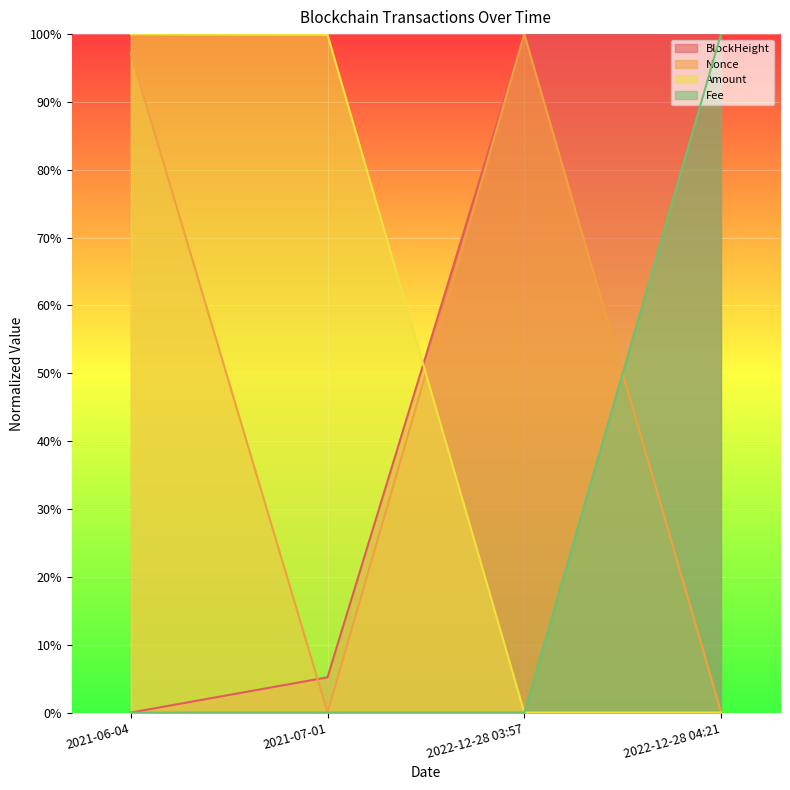

What is the maximum value for BlockHeight?

1.0